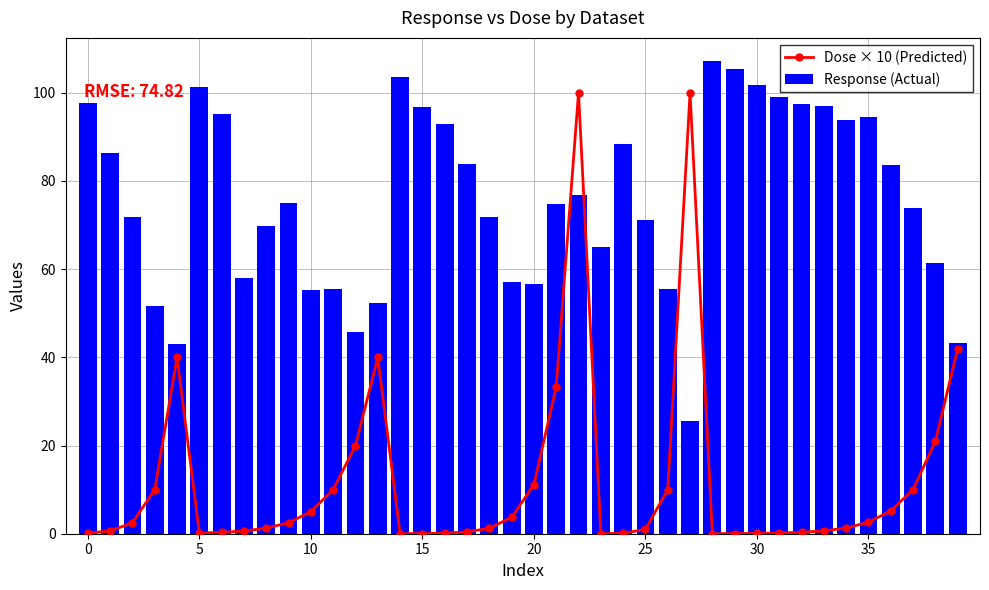

Does the chart contain stacked bars?

No